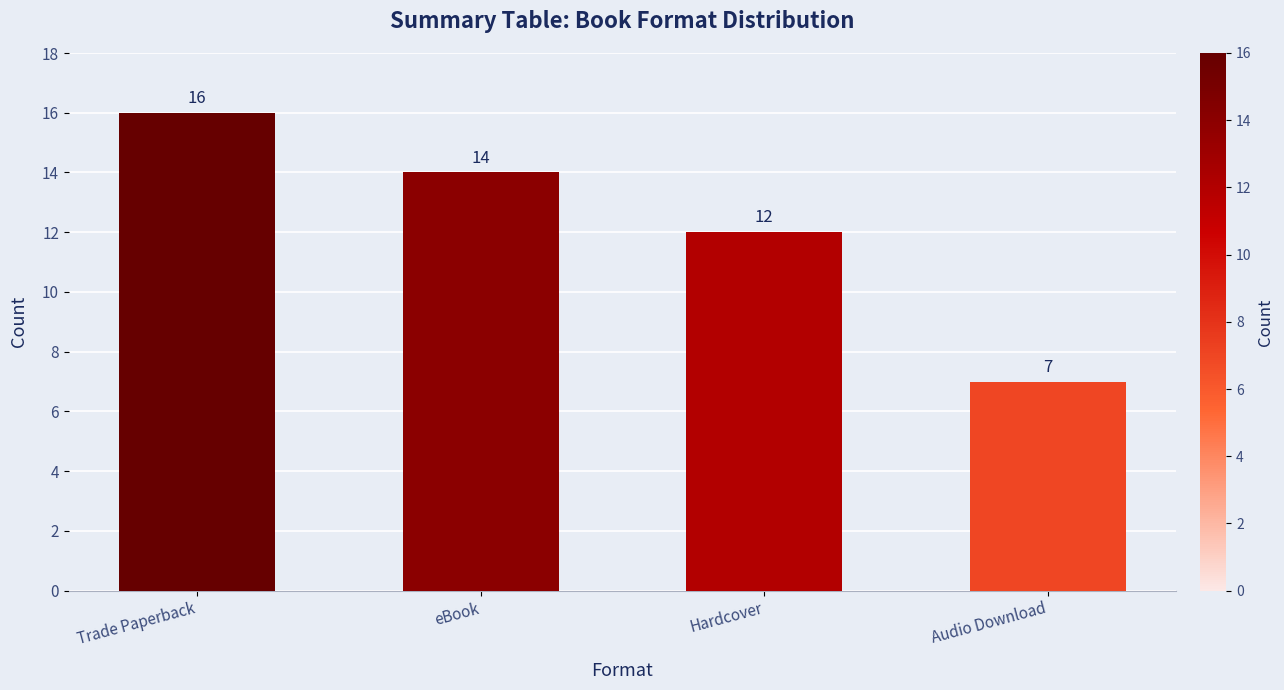

Reading left to right, what are all the values shown in this chart?

Trade Paperback=16	eBook=14	Hardcover=12	Audio Download=7